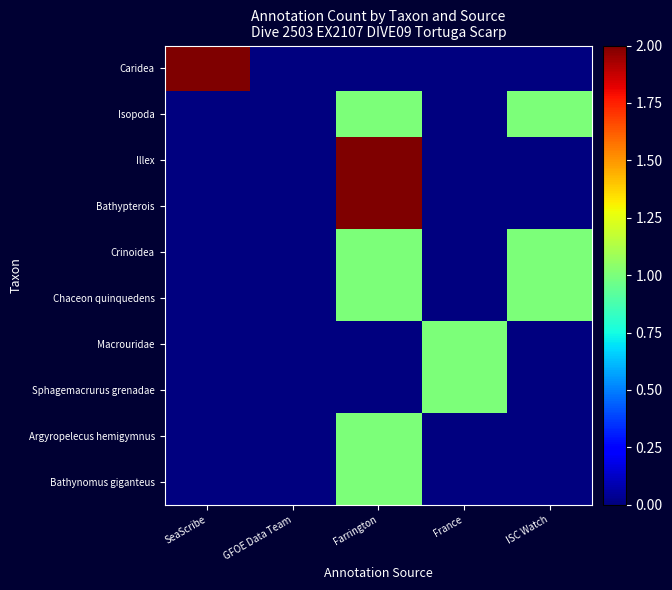

Which series has the largest total across all categories?

Caridea